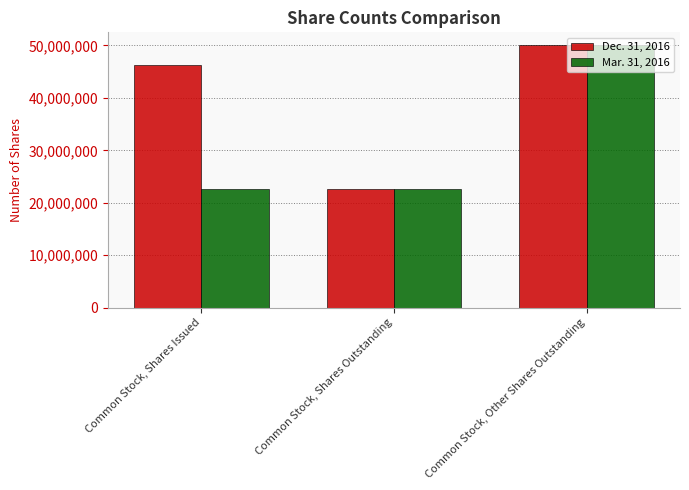

Reading right to left, extract all data points from this chart.

Dec. 31, 2016: 50000000	22591292	46362541
Mar. 31, 2016: 50000000	22591292	22591292